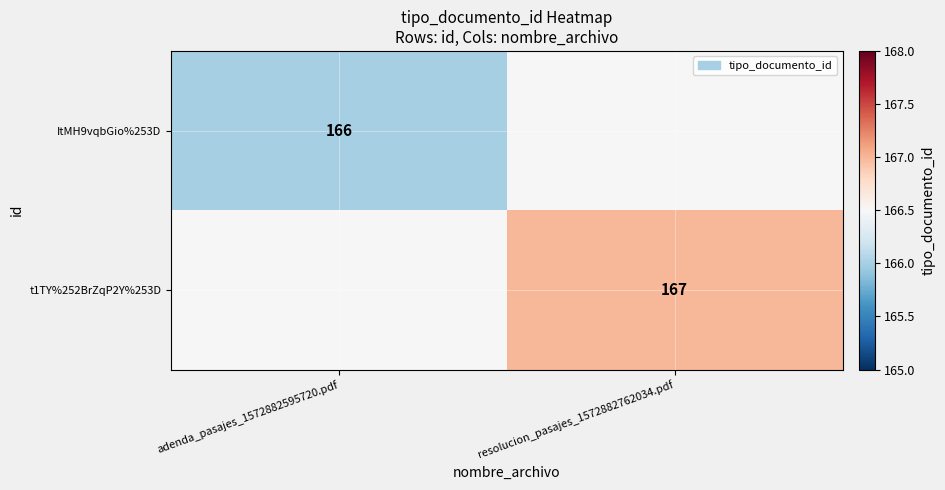

The ItMH9vqbGio%253D series shows 166.0 at adenda_pasajes_1572882595720.pdf. True or false?

True